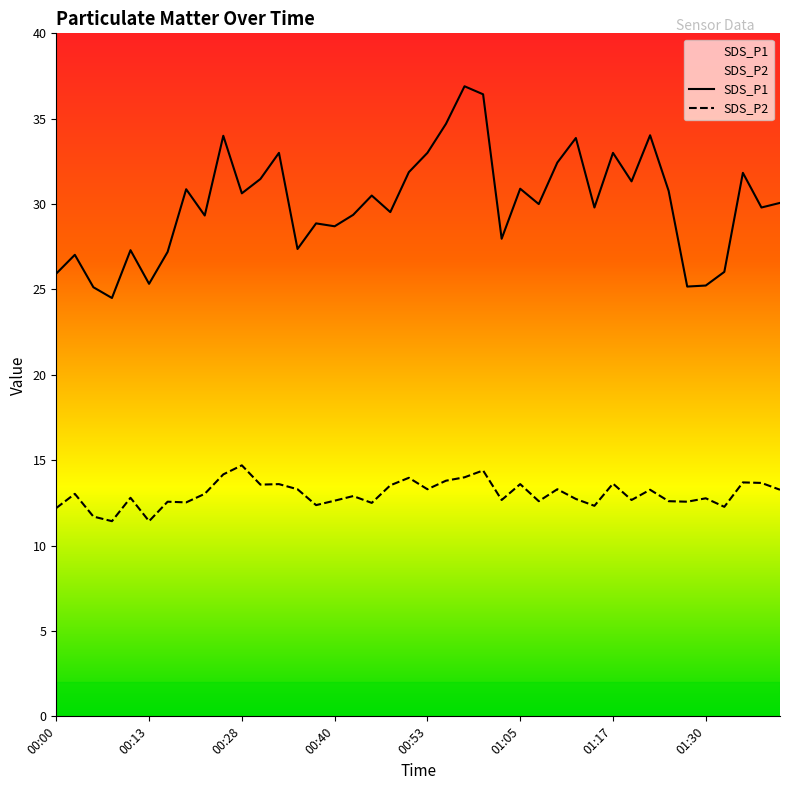

How many categories are shown in the chart?

40